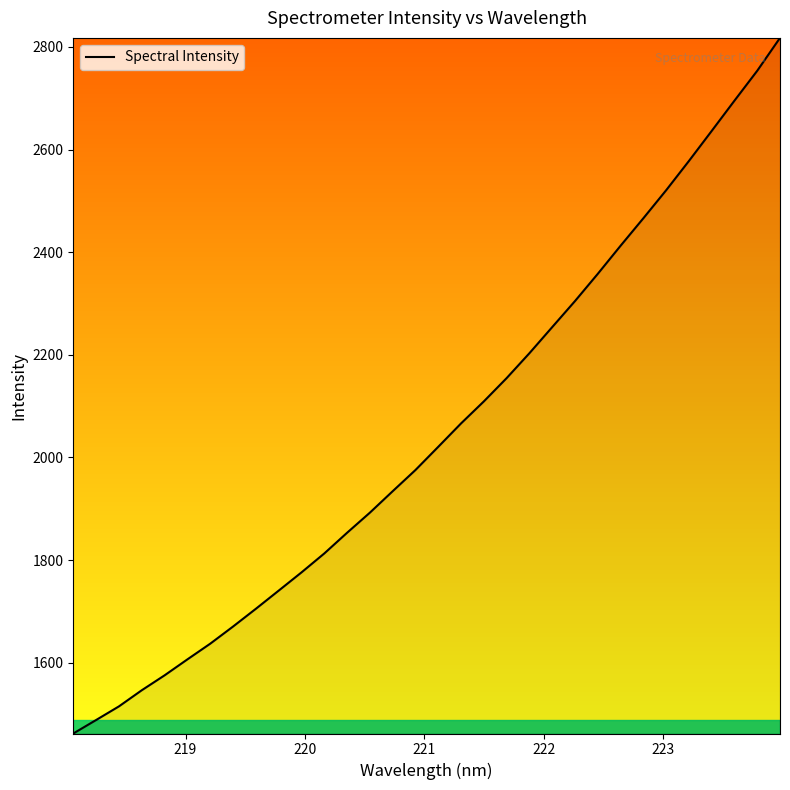

Count the number of values greater than 2020.

16